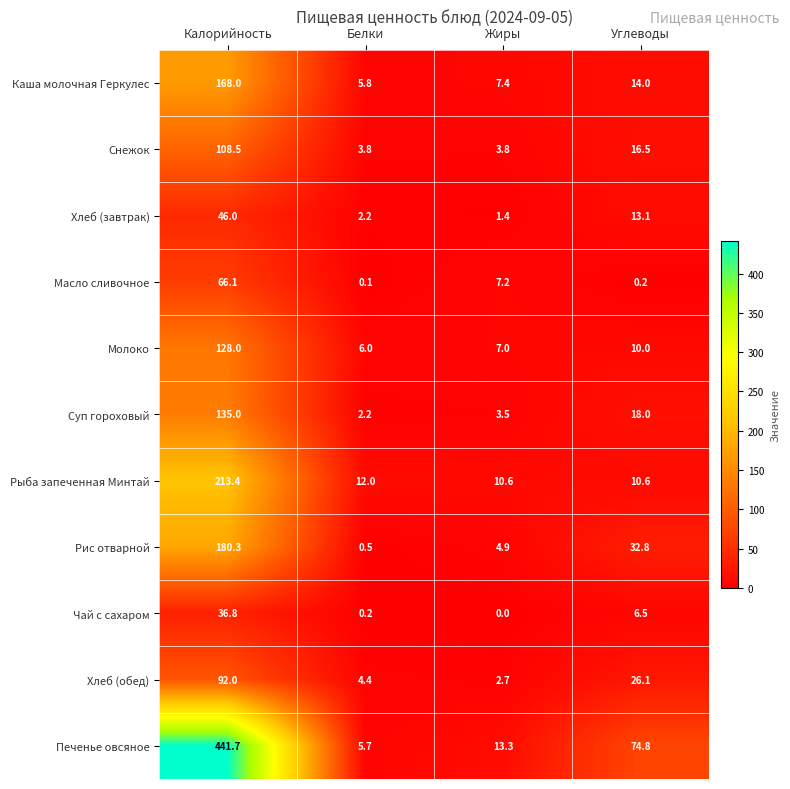

True or false: Молоко has a value of 10.0 at Углеводы.

True